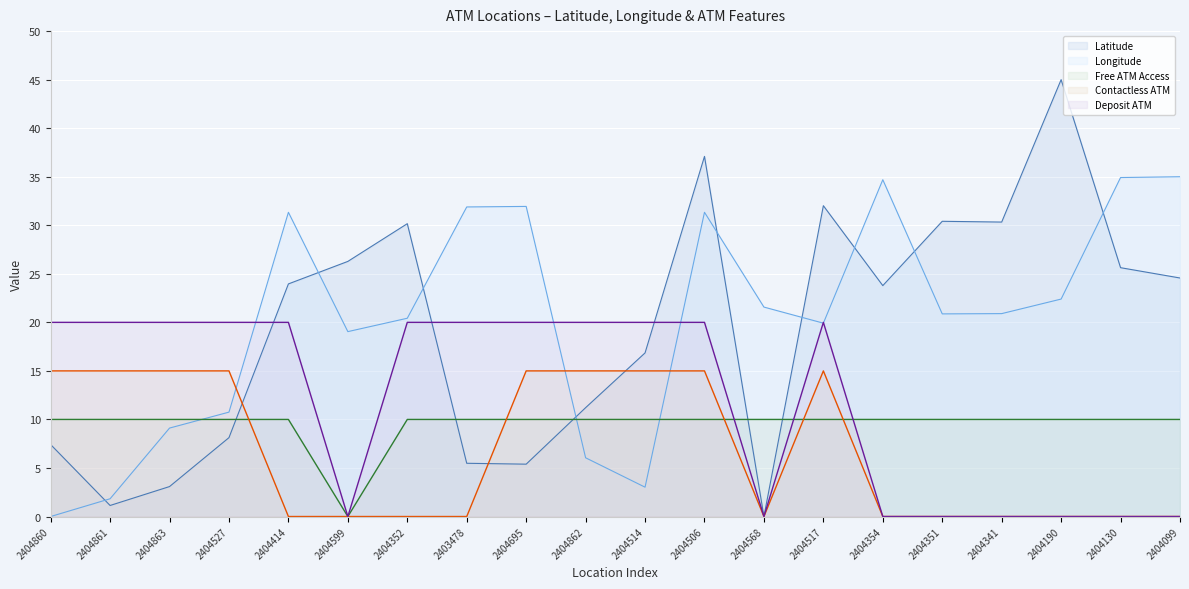

What is the difference between the second highest and second lowest values in the Latitude series?

36.0